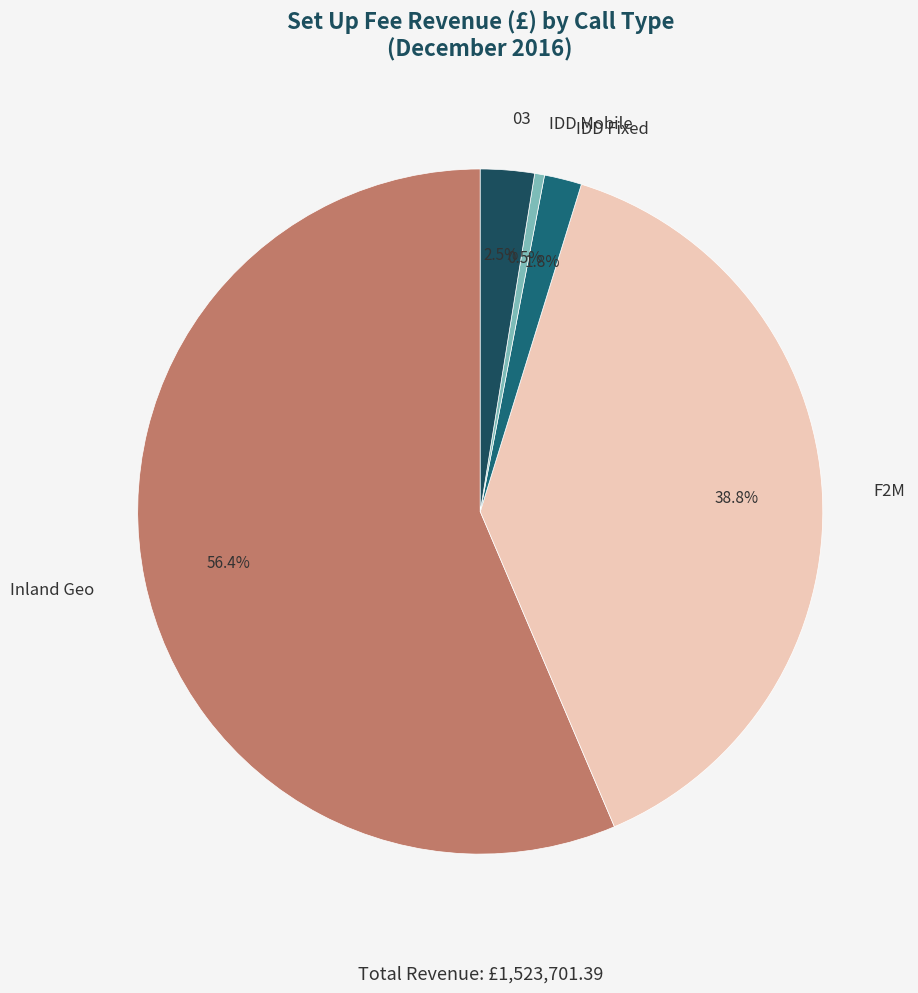

To the nearest percent, what is the combined percentage of Inland Geo and IDD Fixed?

58%